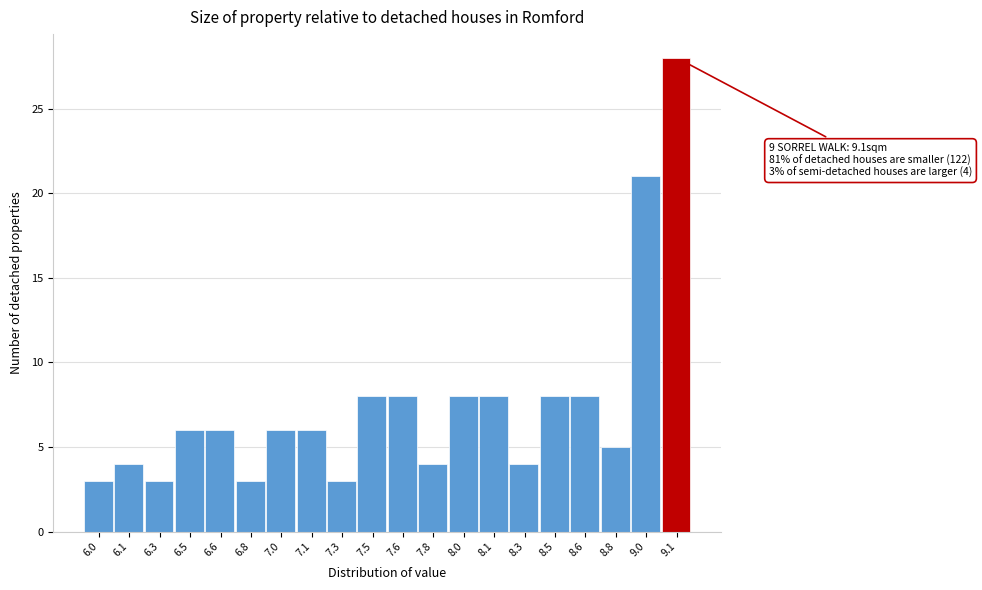

Reading left to right, transcribe all the data shown in this chart.

6.0=3	6.1=4	6.3=3	6.5=6	6.6=6	6.8=3	7.0=6	7.1=6	7.3=3	7.5=8	7.6=8	7.8=4	8.0=8	8.1=8	8.3=4	8.5=8	8.6=8	8.8=5	9.0=21	9.1=28